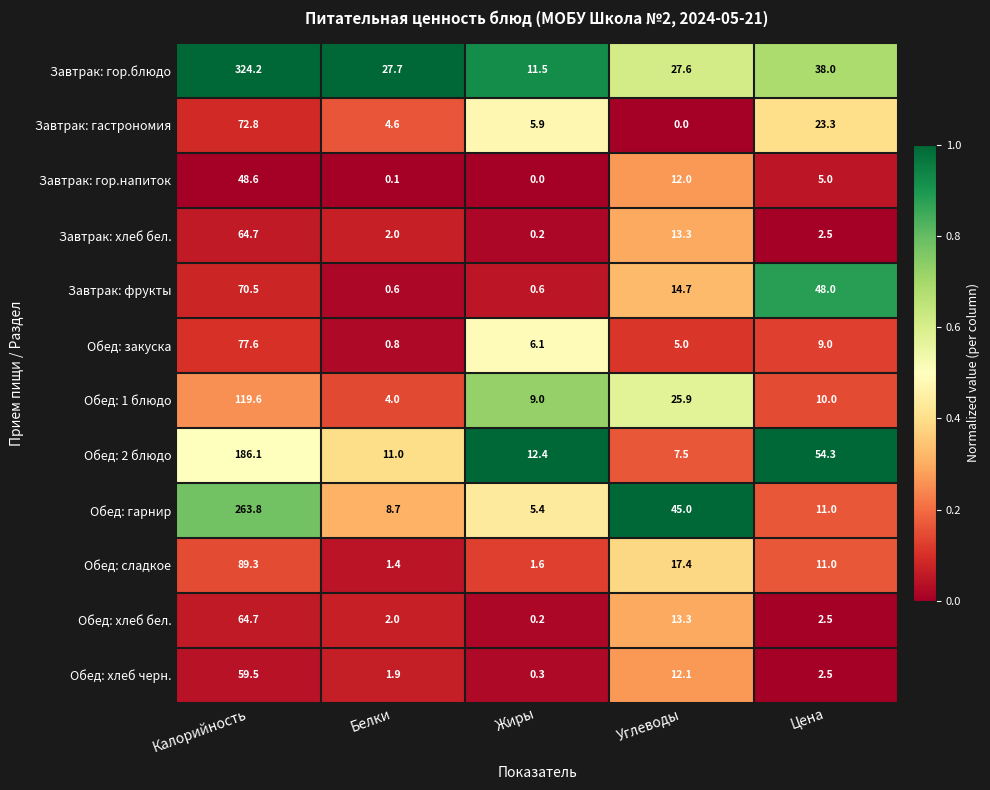

What is the total value across all series at Цена?

217.1